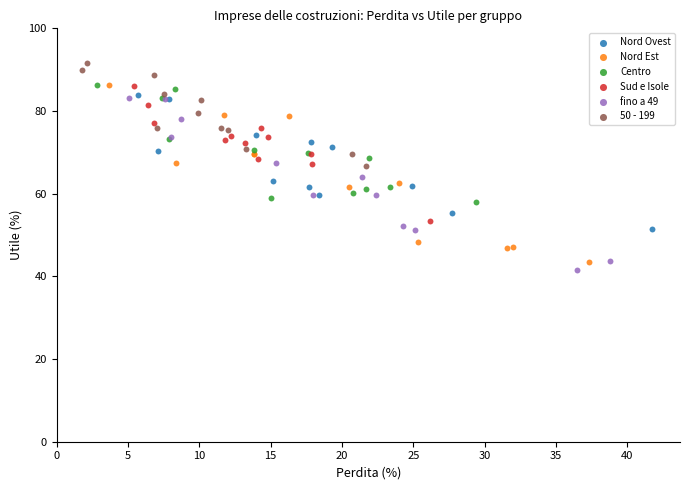

Which series contains the highest Y value?

50 - 199